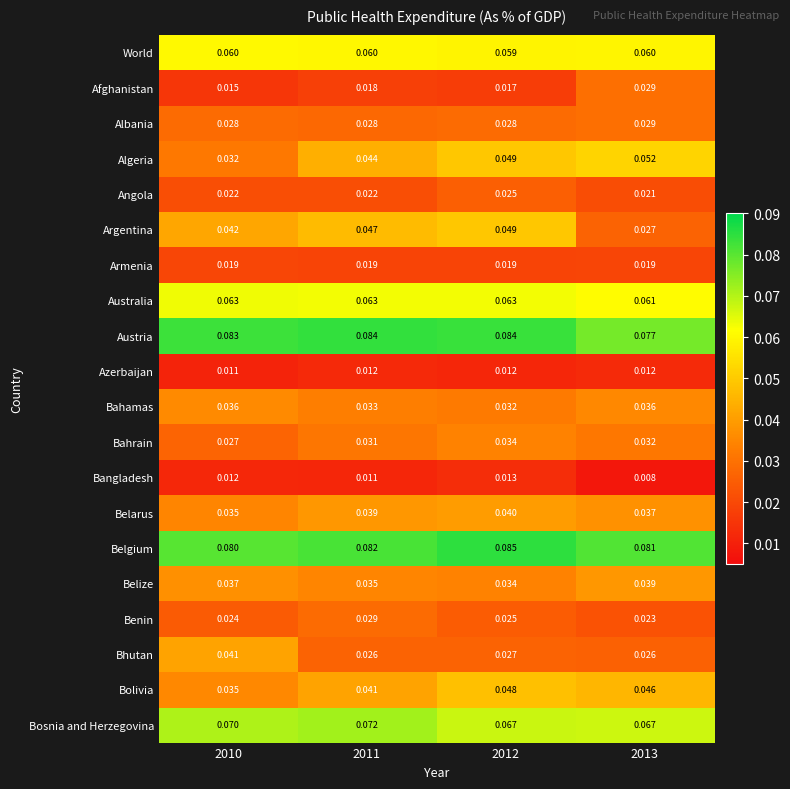

Which series has the widest spread of values?

Argentina